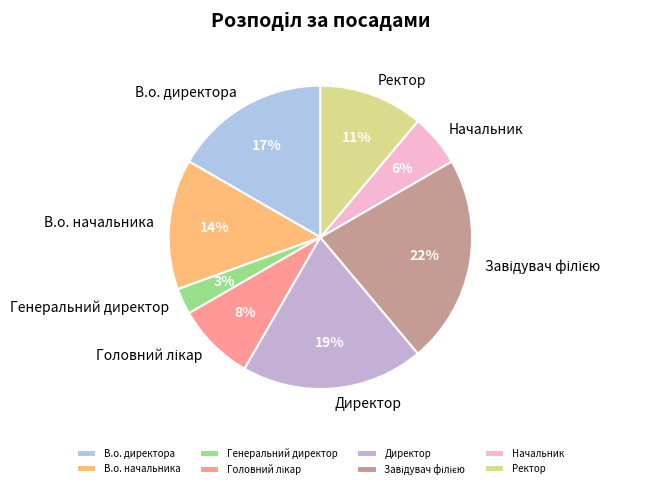

What percentage is the Директор slice, to the nearest percent?

19%